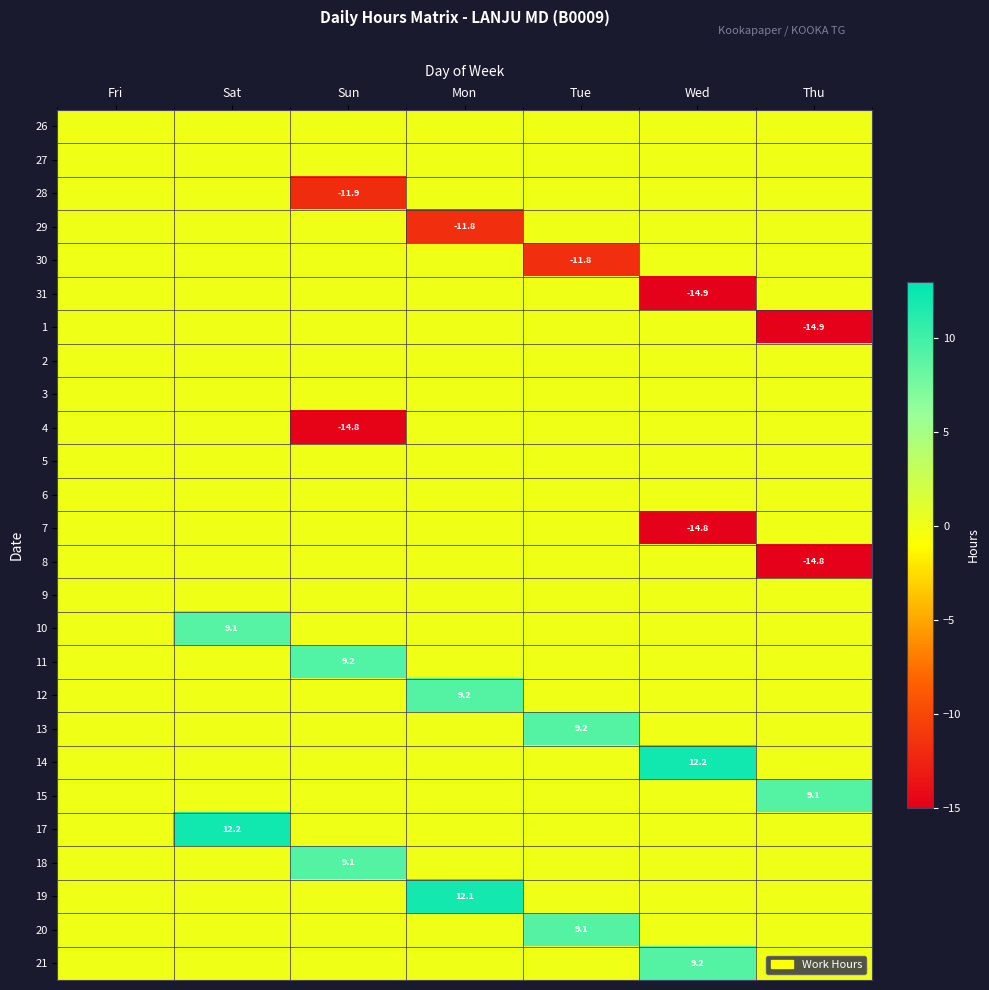

The 8 series shows -14.8 at Thu. True or false?

True